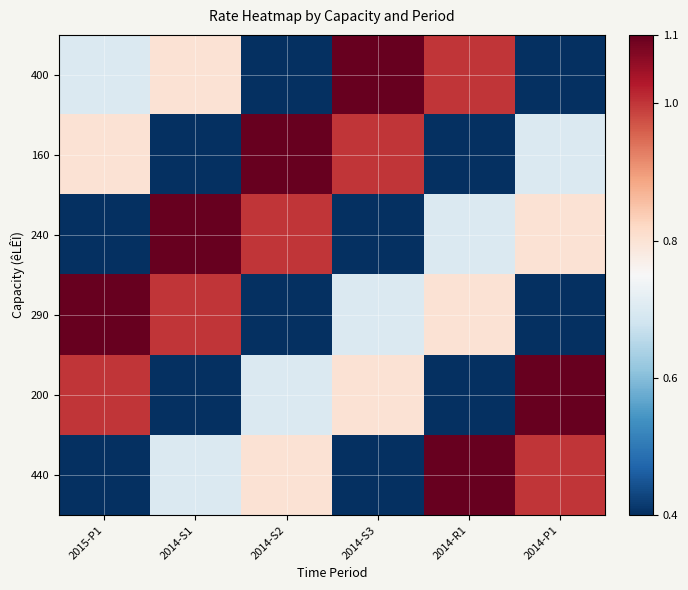

At 2015-P1, list the series in order from smallest to largest.

240, 440, 400, 160, 200, 290